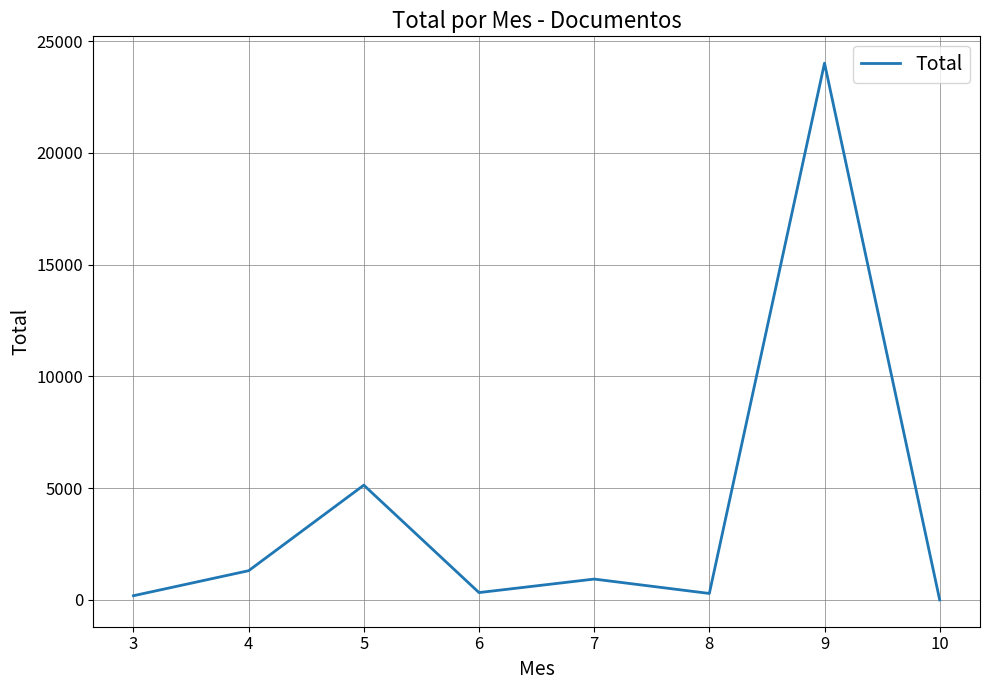

Does the chart have visible grid lines?

Yes